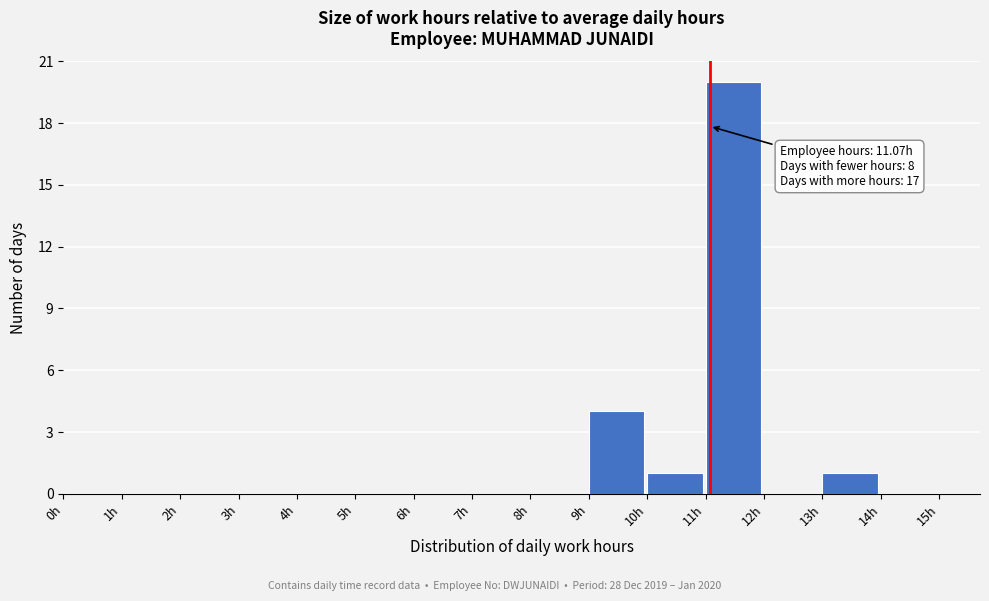

Which range on the x-axis has the tallest bar?

11 to 12